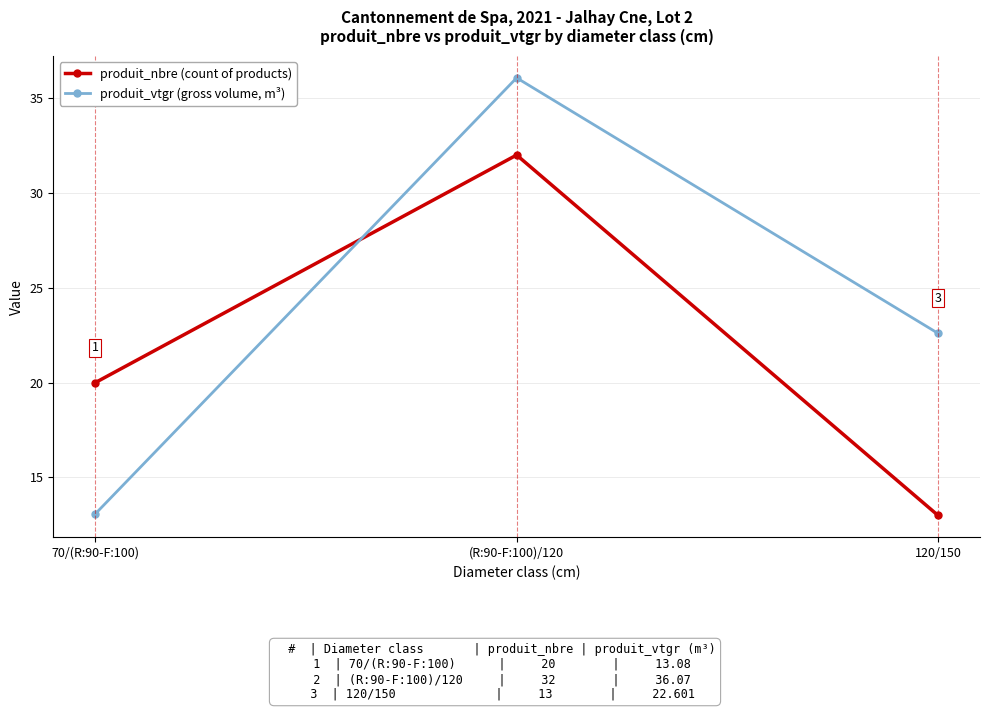

What position from the right is 120/150?

1